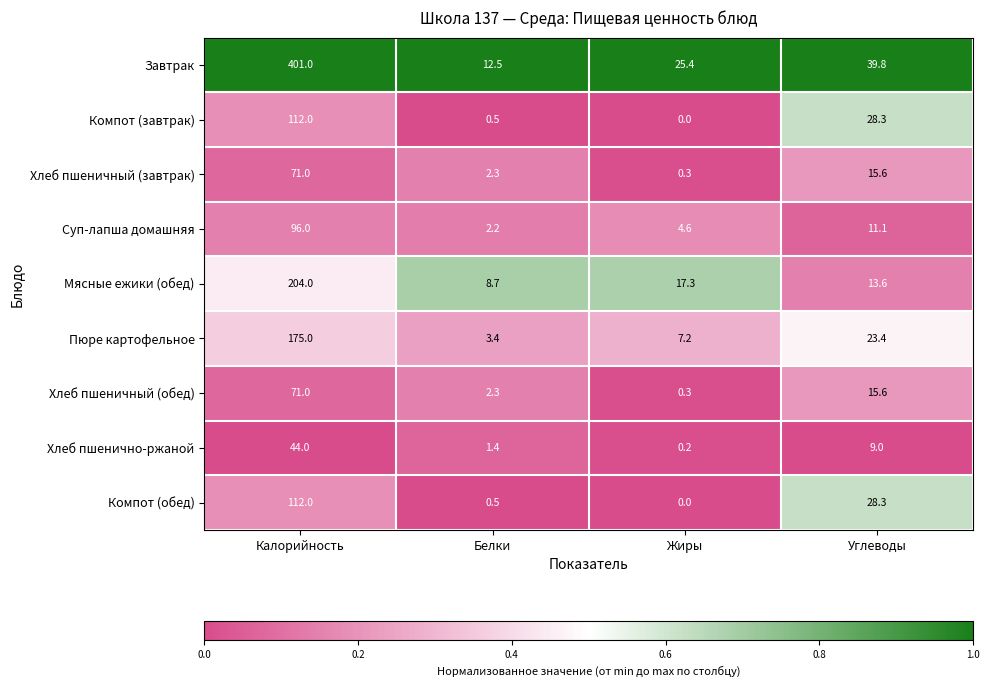

How many distinct data groups are displayed?

9